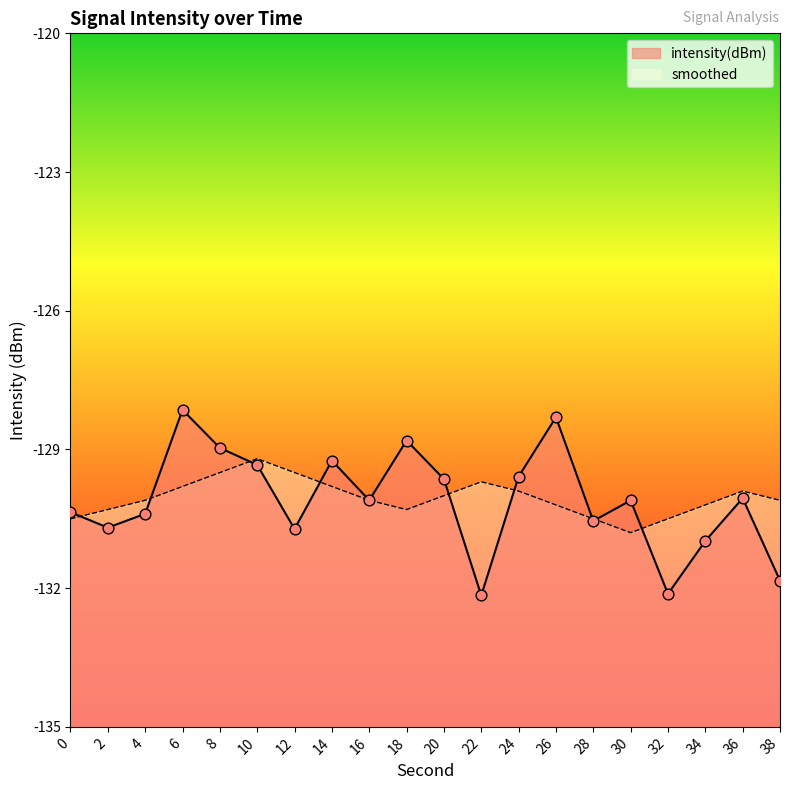

At which category is the sum across all series the highest?

6